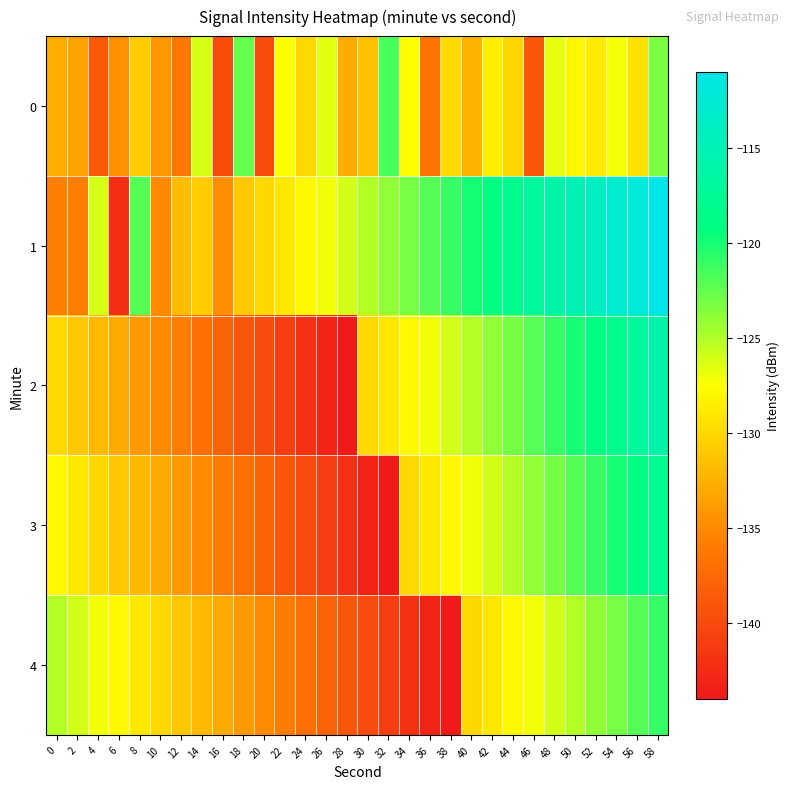

Which series has the largest range (max minus min)?

1